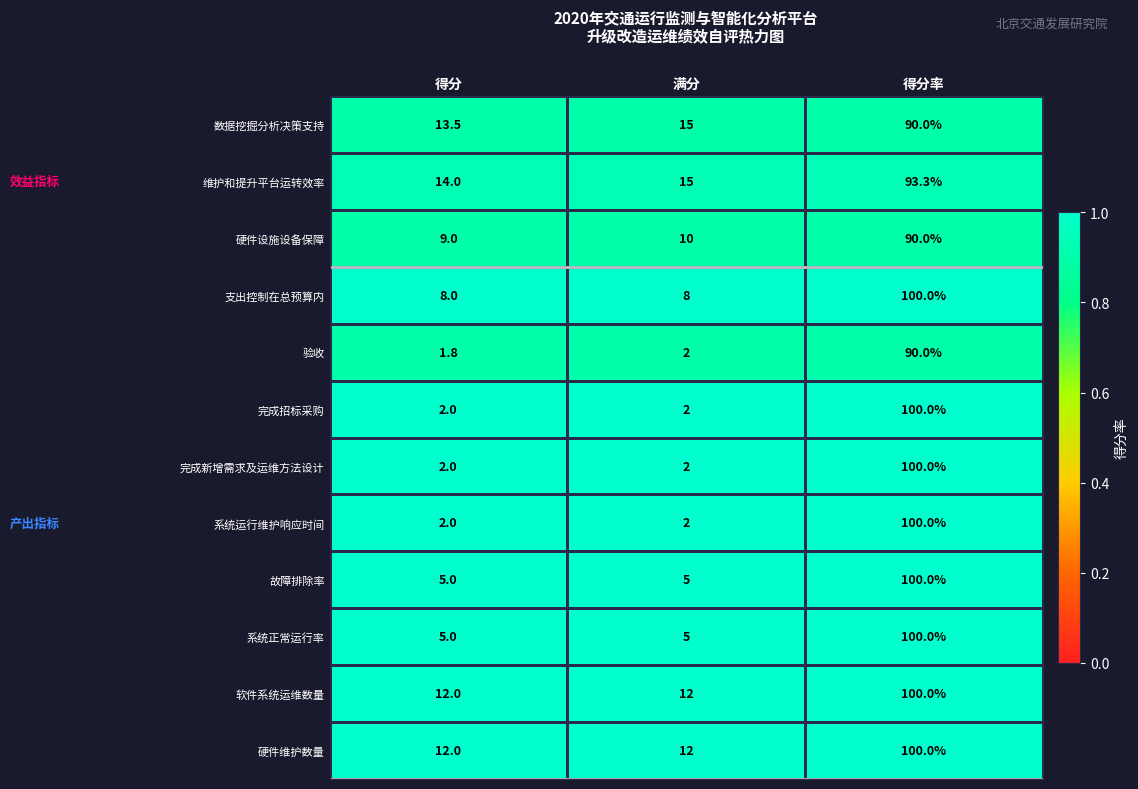

The 系统运行维护响应时间 series shows 2.0 at 满分. True or false?

True